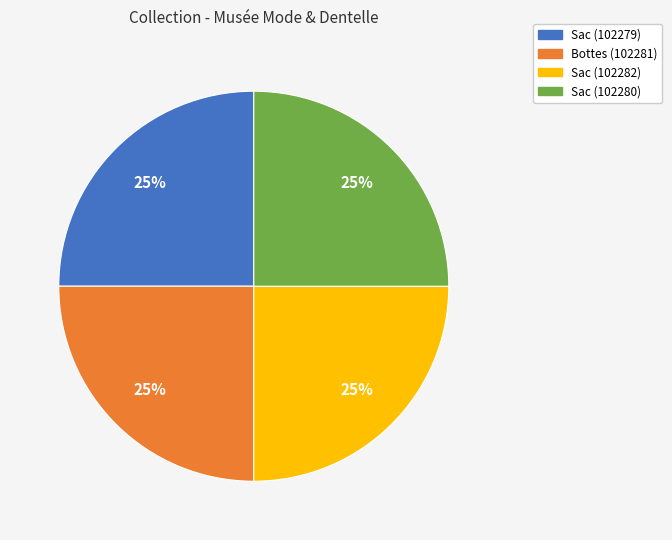

How many segments does this pie chart have?

4